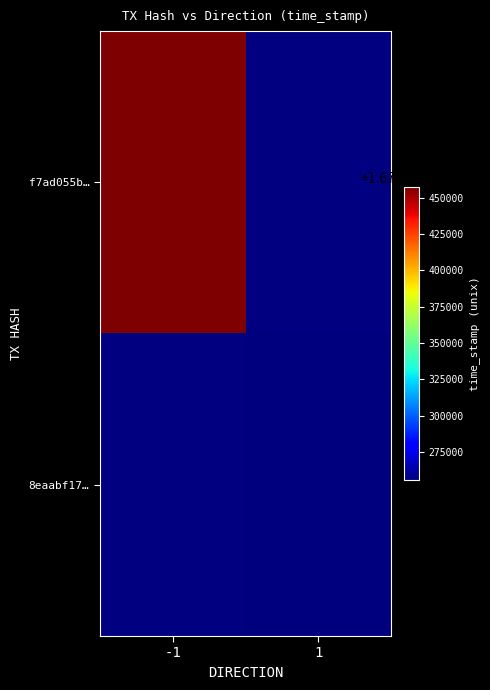

Is the value of 8eaabf17… at -1 greater than the value of f7ad055b… at 1?

No